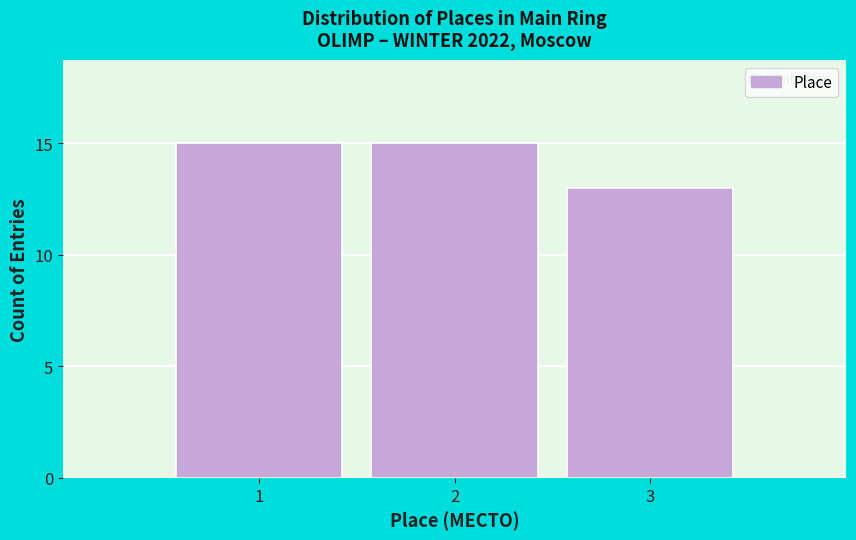

Reading left to right, what are all the values shown in this chart?

1=15	2=15	3=13